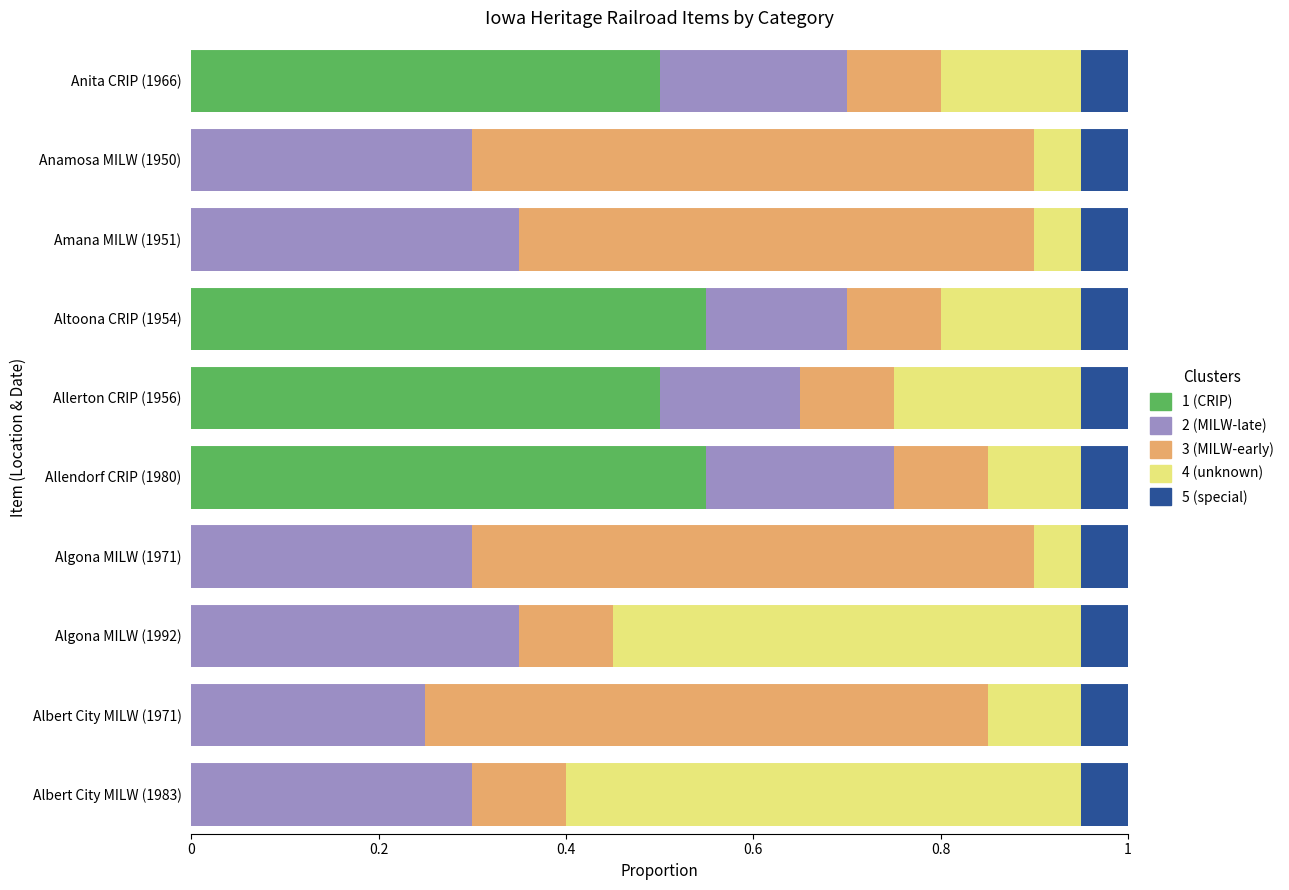

How many data points does each series have?

10